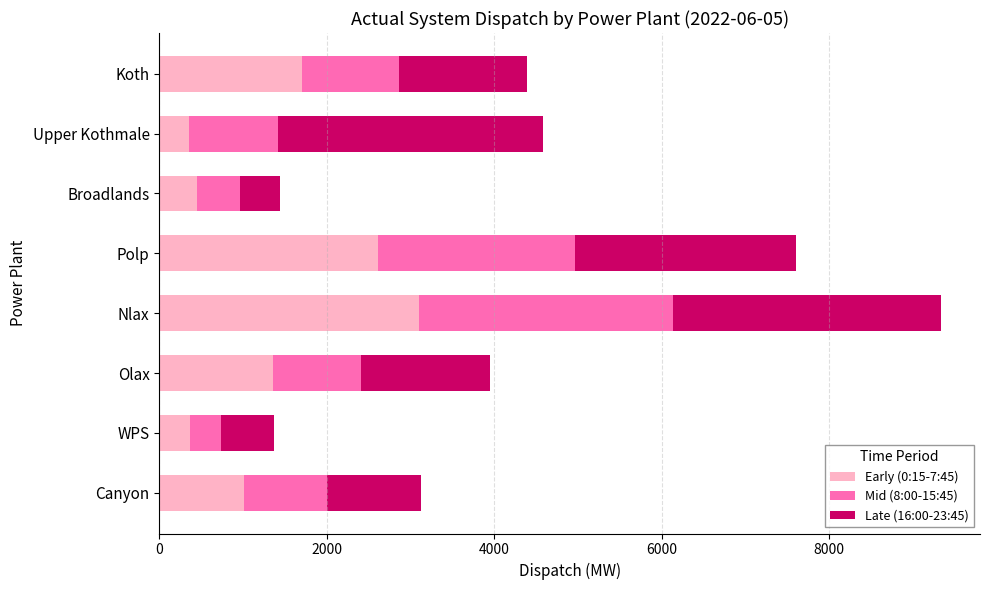

What is the maximum value for Early (0:15-7:45)?

3106